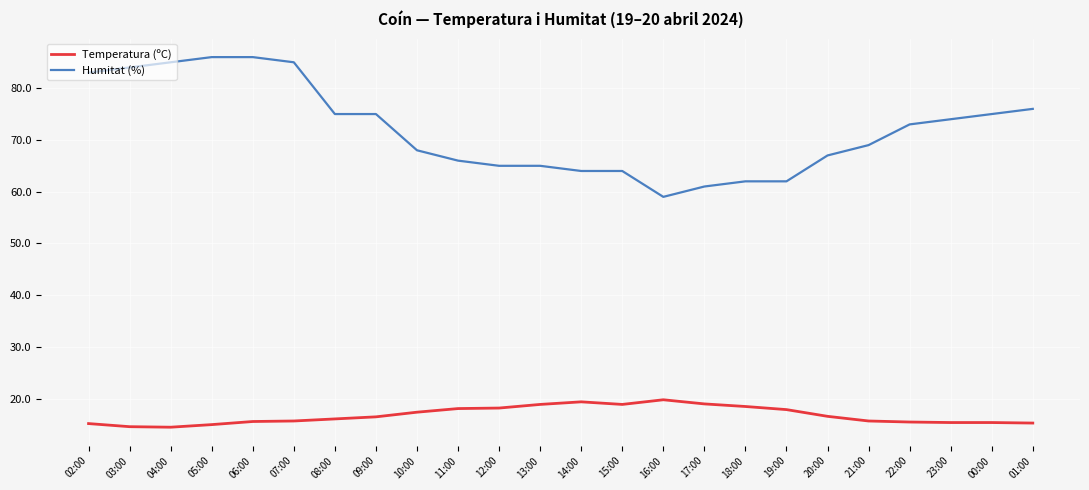

The Humitat (%) series shows 114.5 at 09:00. True or false?

False